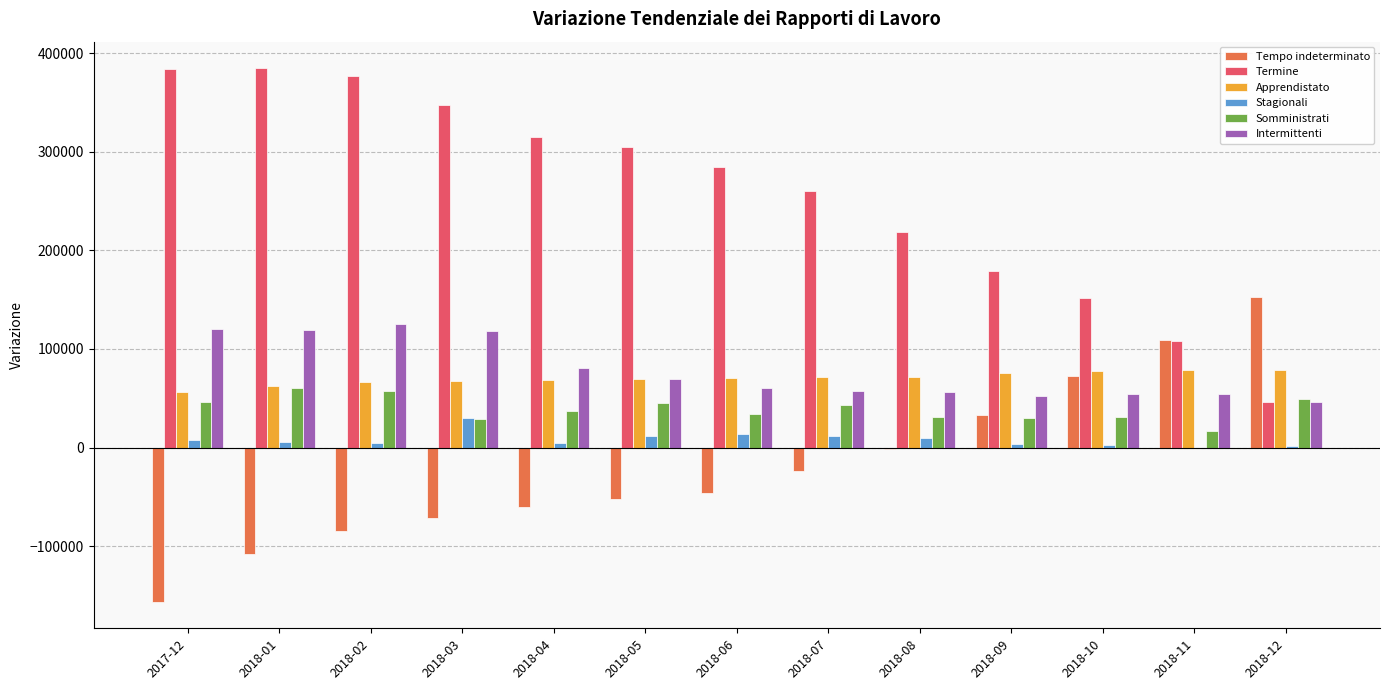

Are the bars grouped side by side (vs. stacked)?

Yes